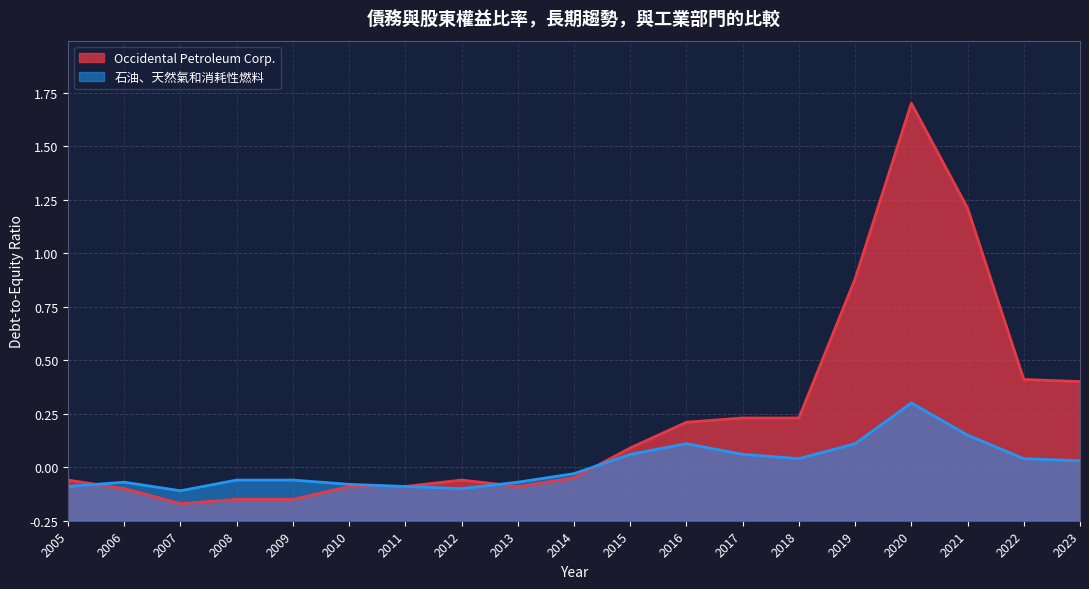

What is the value of the Occidental Petroleum Corp. point at the 16th from the left?

1.9